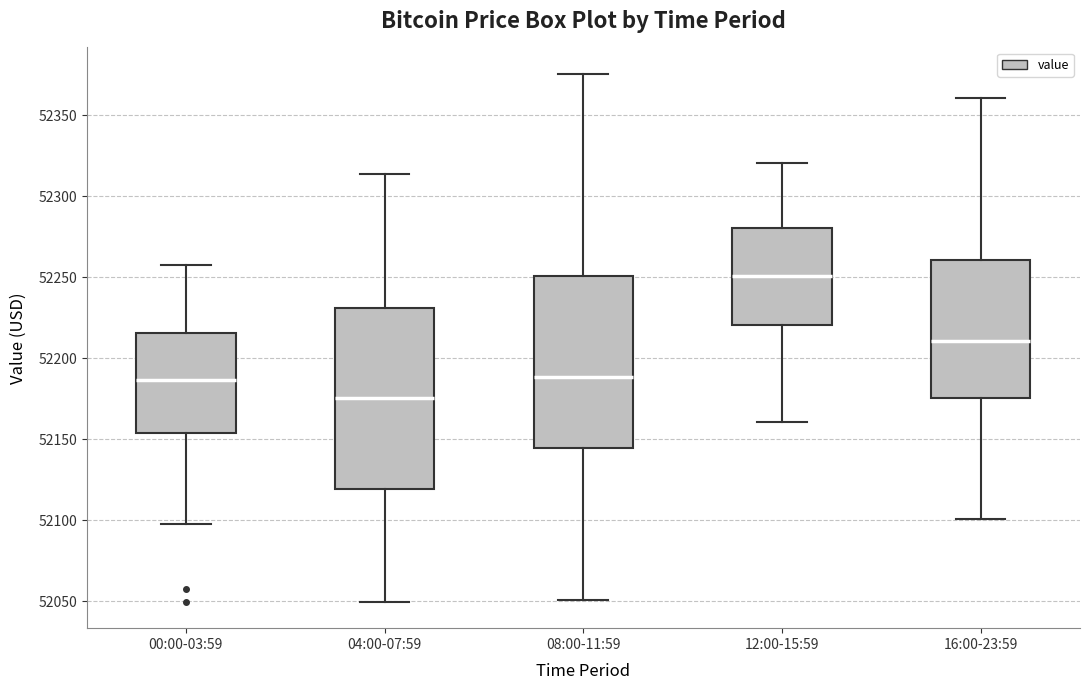

Reading left to right, read every box against the y-axis: the position of its median line, the range the box covers, and the ends of its whiskers. The values are not printed on the chart, so give them approximately, as read against the axis.

00:00-03:59: median 52185, box 52155 to 52215, whiskers 52100 to 52260
04:00-07:59: median 52175, box 52120 to 52230, whiskers 52050 to 52315
08:00-11:59: median 52190, box 52145 to 52250, whiskers 52050 to 52375
12:00-15:59: median 52250, box 52220 to 52280, whiskers 52160 to 52320
16:00-23:59: median 52210, box 52175 to 52260, whiskers 52100 to 52360